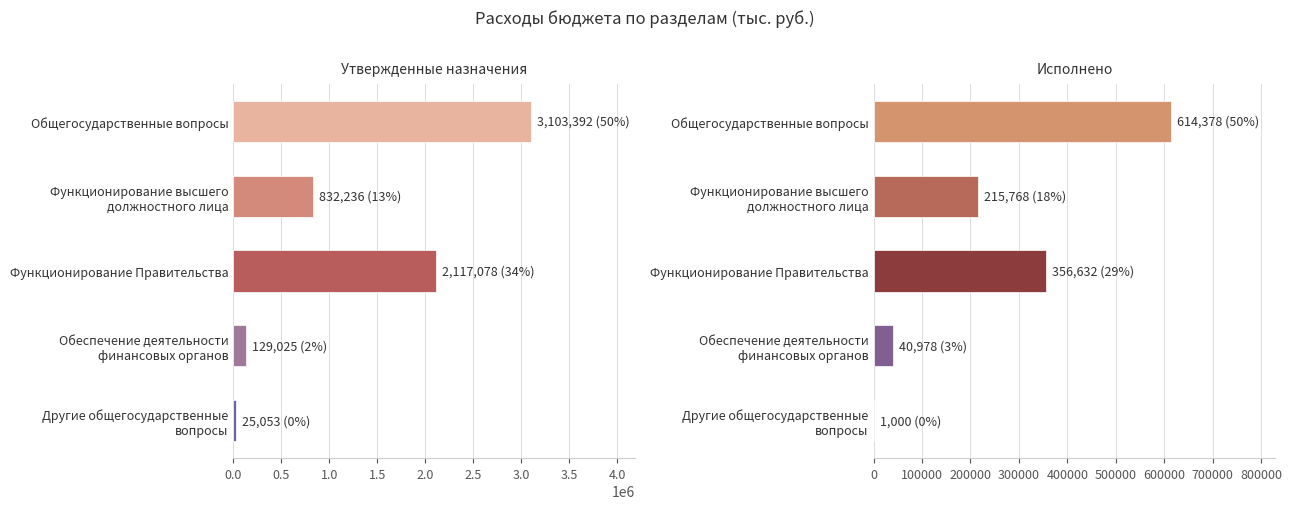

What is the average value of the Утвержденные назначения series?

1241356.8